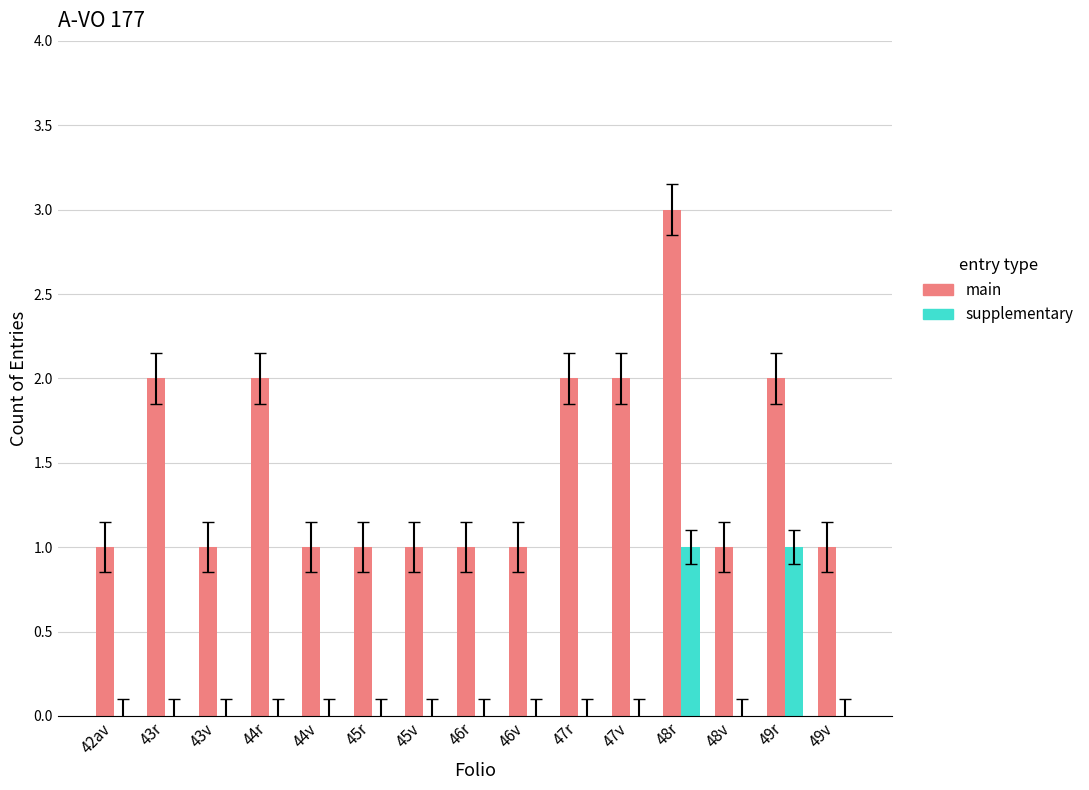

Is it true that supplementary equals 0 at 45v?

True